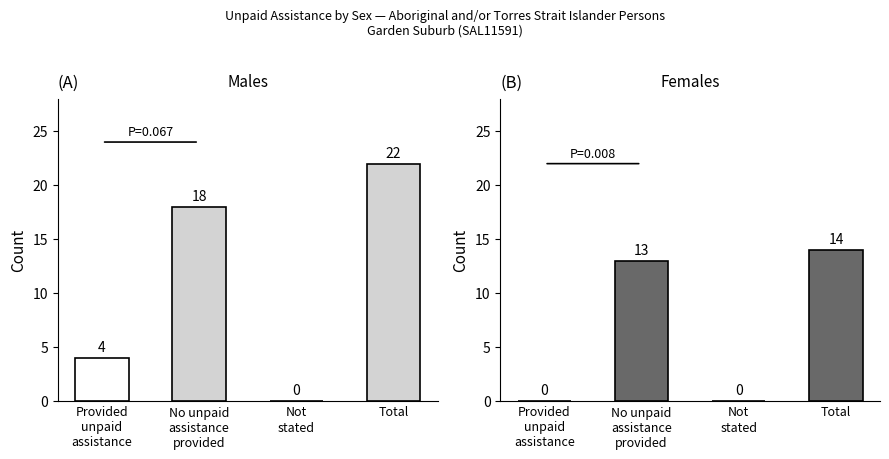

List the series in order of their overall mean, lowest first.

Females, Males